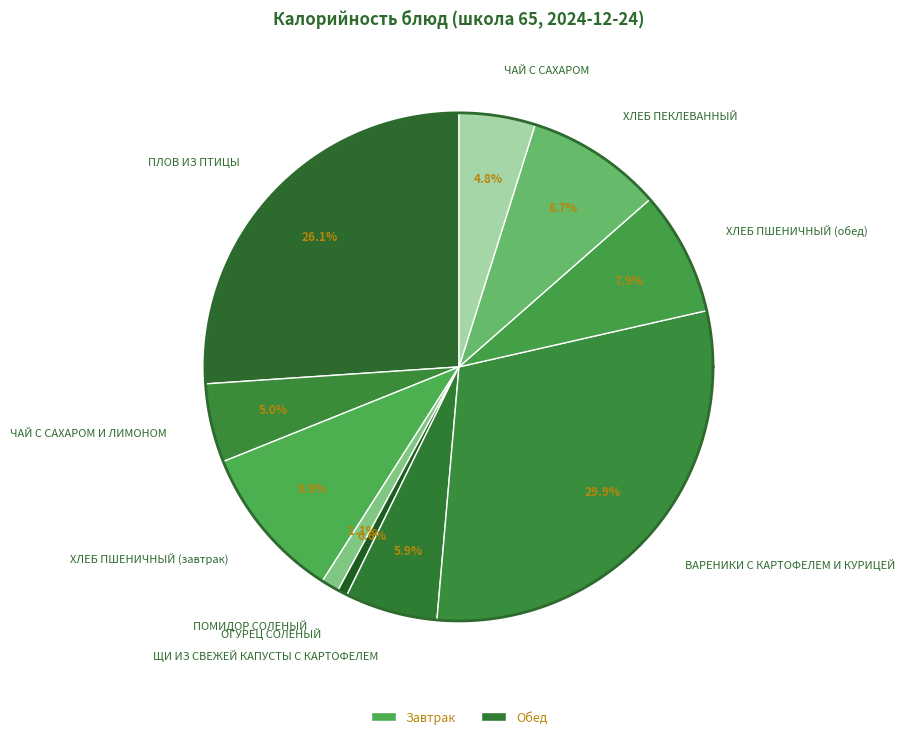

To the nearest percent, what is the difference between the largest and smallest slice percentages?

29%